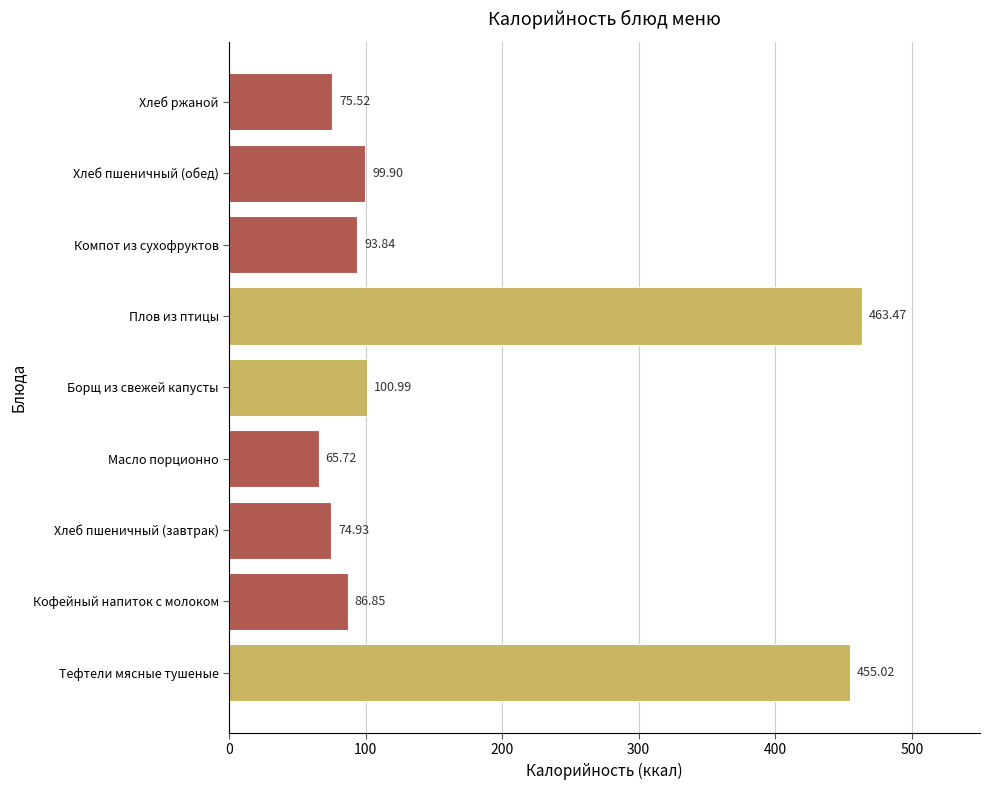

At which label is the value closest to 264?

Борщ из свежей капусты